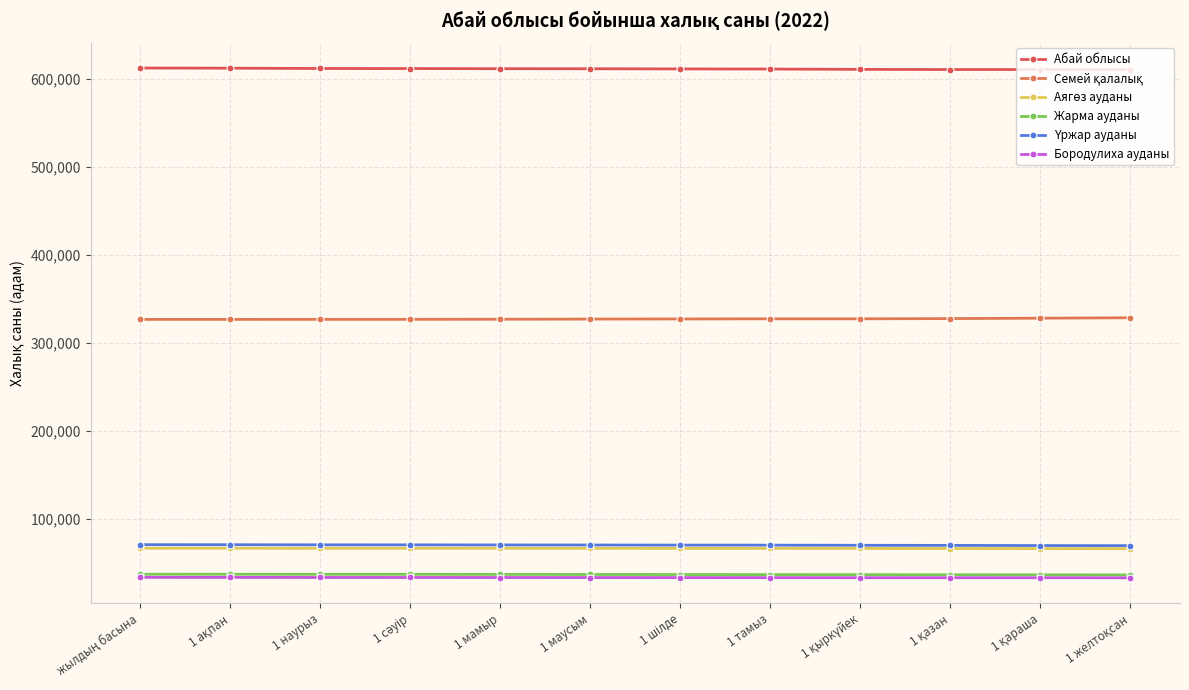

True or false: Семей қалалық has more than 0 interior local peaks.

False